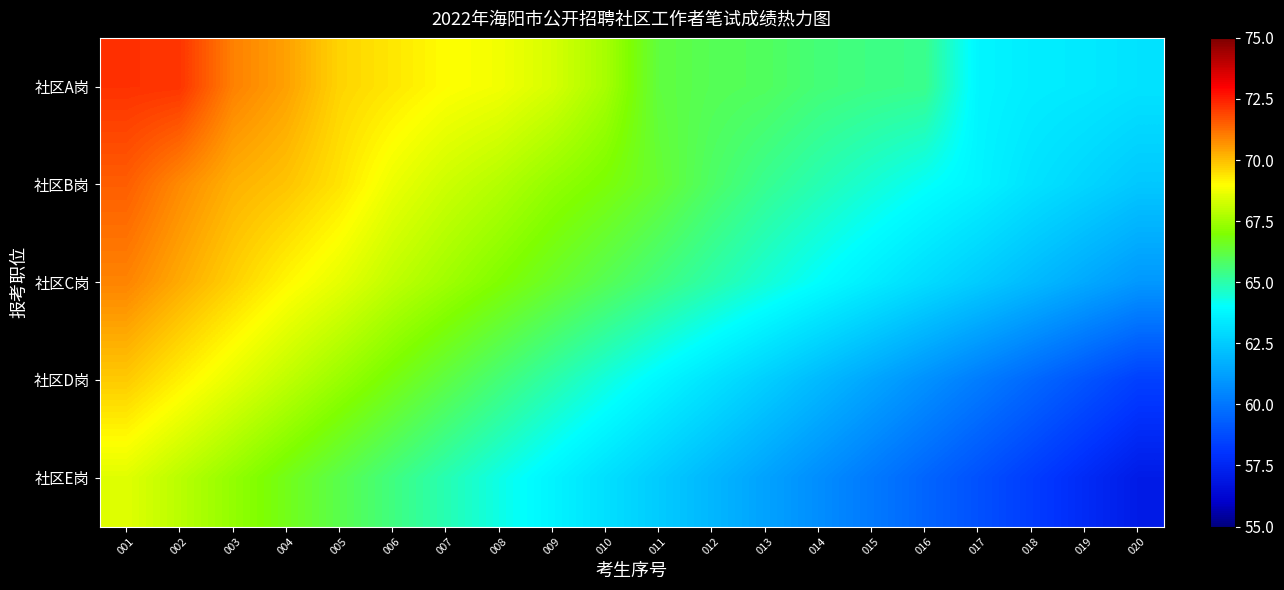

Rank the series by their maximum value, from highest to lowest.

社区A岗, 社区B岗, 社区C岗, 社区D岗, 社区E岗